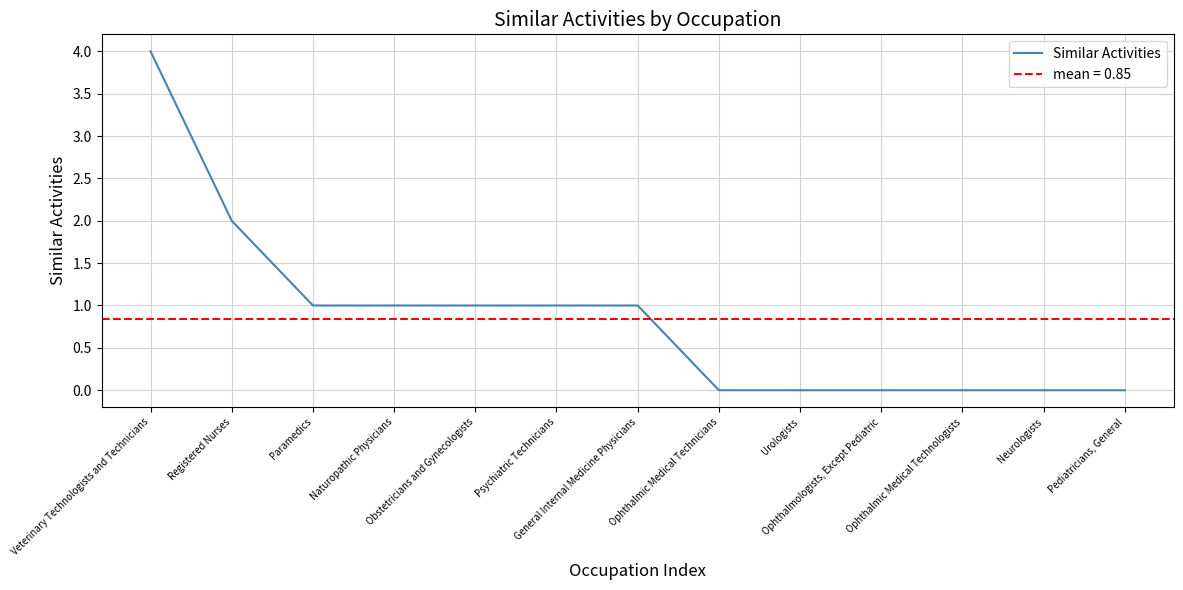

What is the difference between the second highest and second lowest values?

2